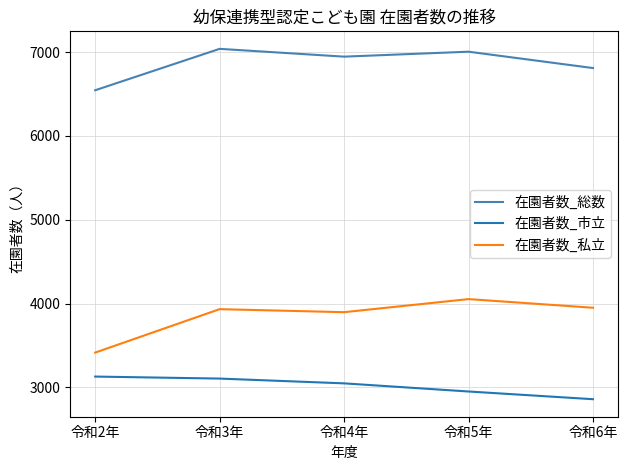

What is the approximate value of 在園者数_私立 at 令和6年, to the nearest 10?

3950